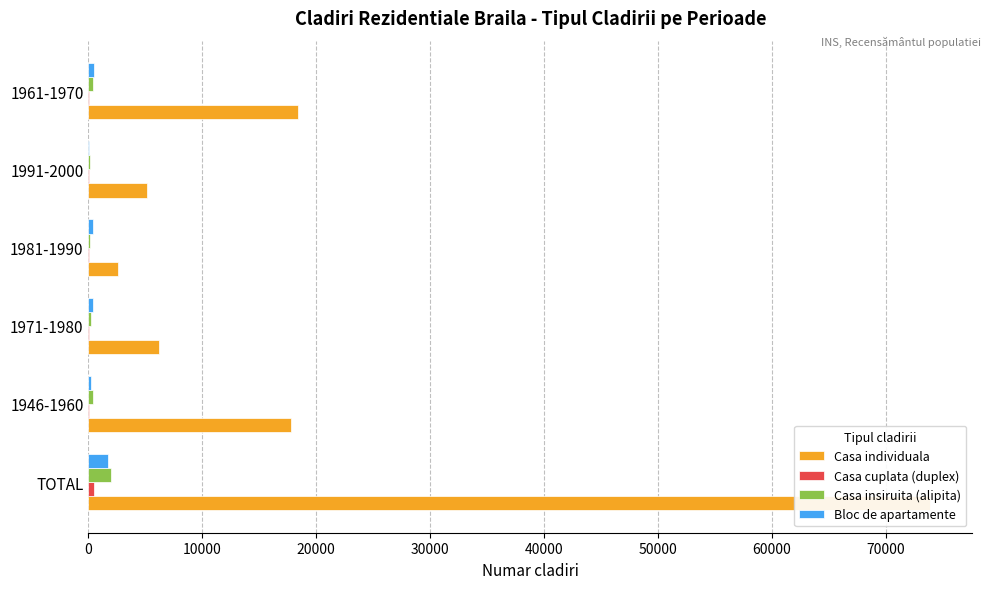

What value does the Casa cuplata (duplex) series have at TOTAL, to the nearest 50?

500